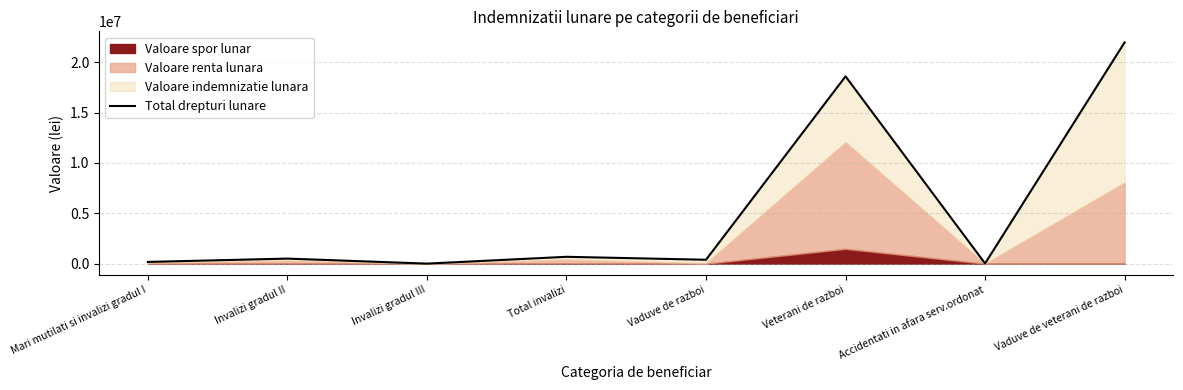

What is the change in value from Mari mutilati si invalizi gradul I to Invalizi gradul II?

+329739